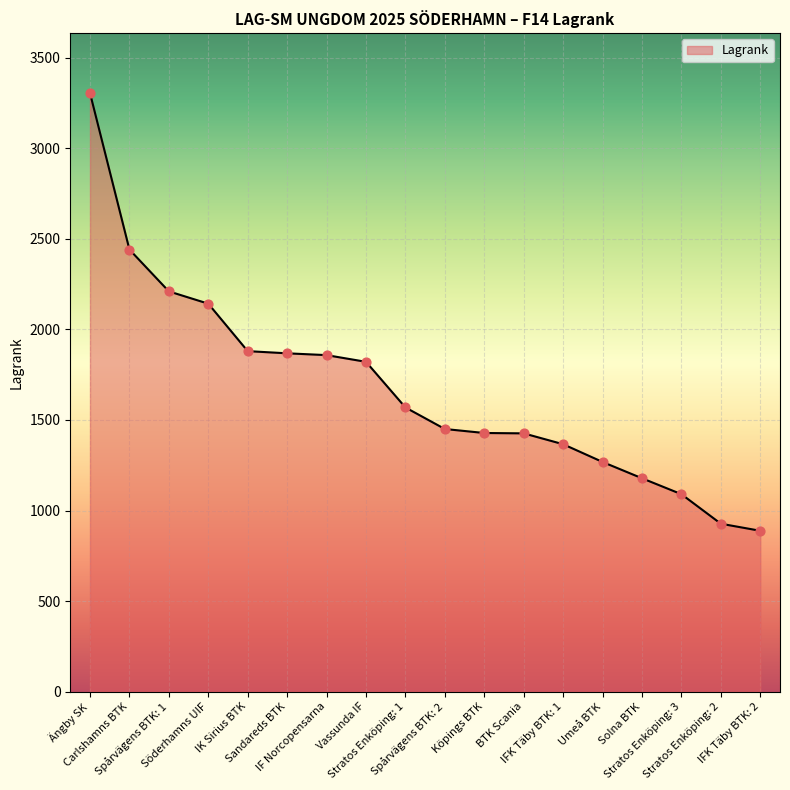

Between Spårvägens BTK: 1 and Stratos Enköping: 3, which is larger?

Spårvägens BTK: 1